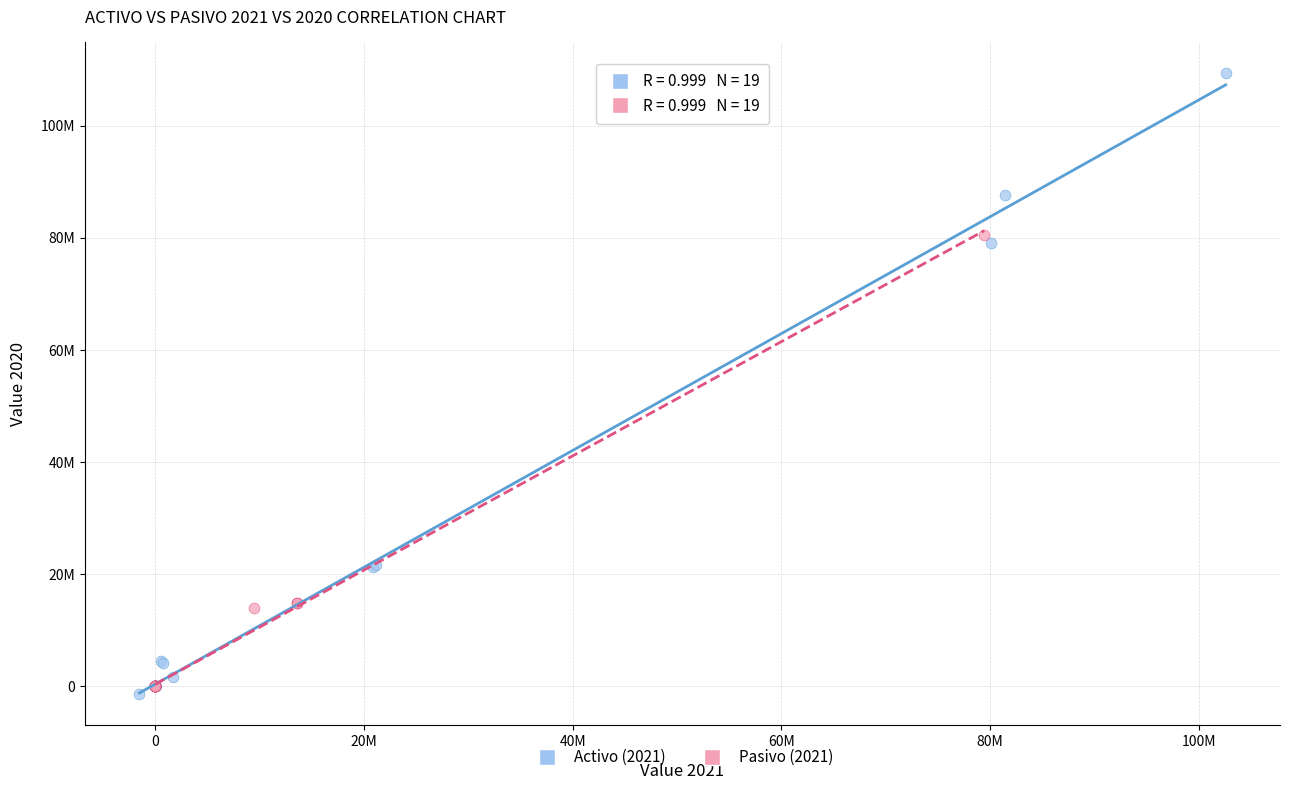

Which series reaches the maximum Y coordinate?

Activo (2021)